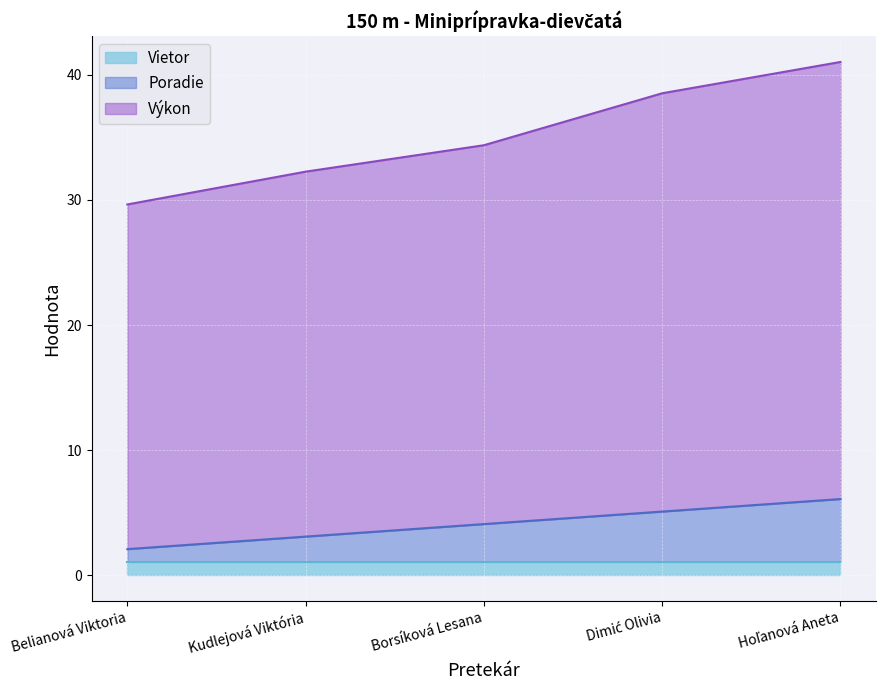

At which category is the sum across all series the highest?

Hoľanová Aneta